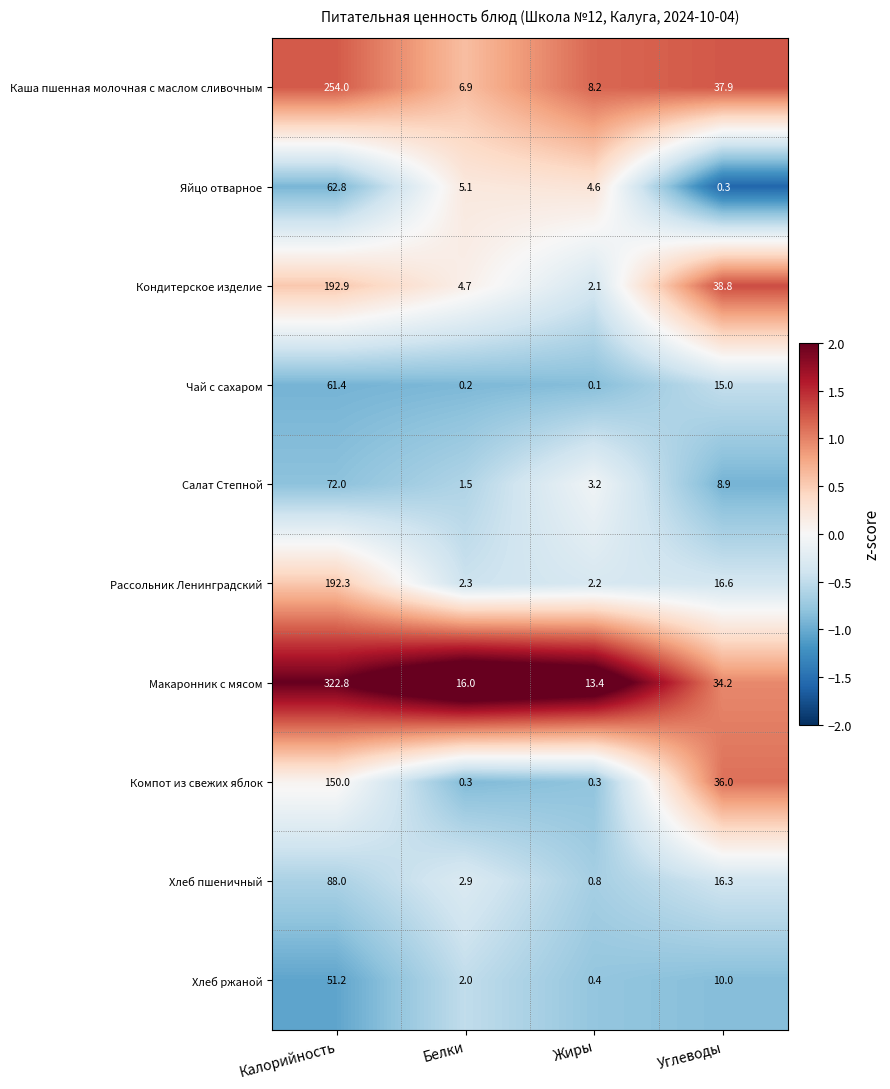

Is it true that Чай с сахаром equals 61.4 at Калорийность?

True